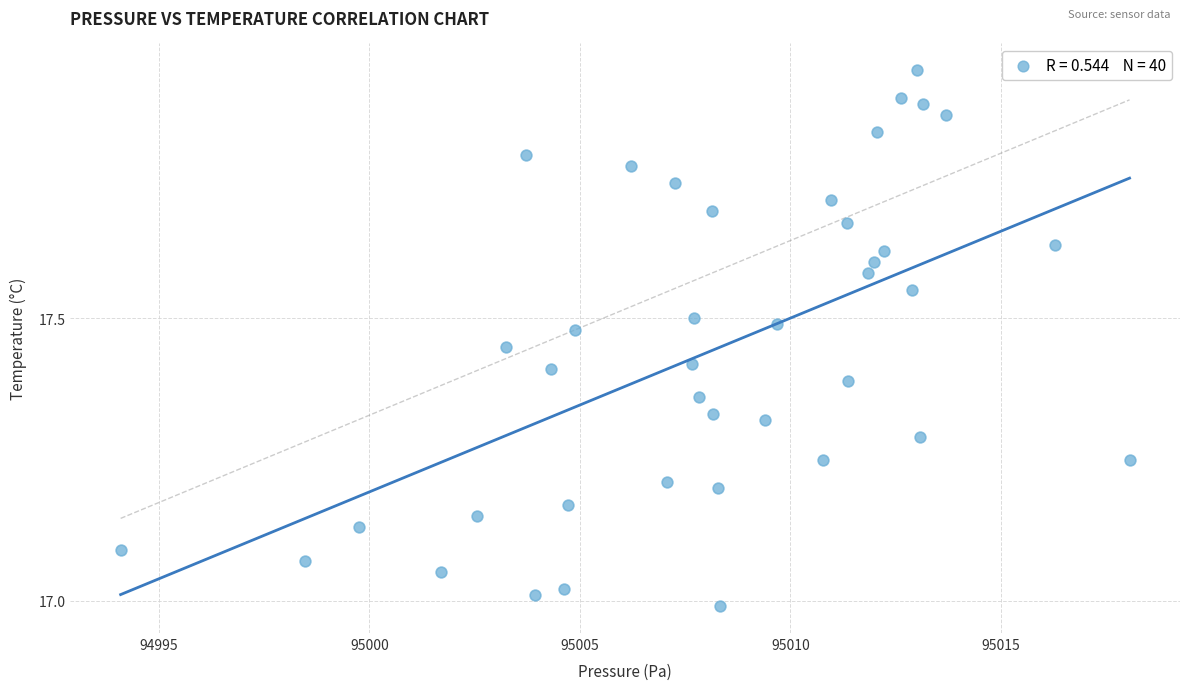

What is the range of X values (max minus min)?

24.0